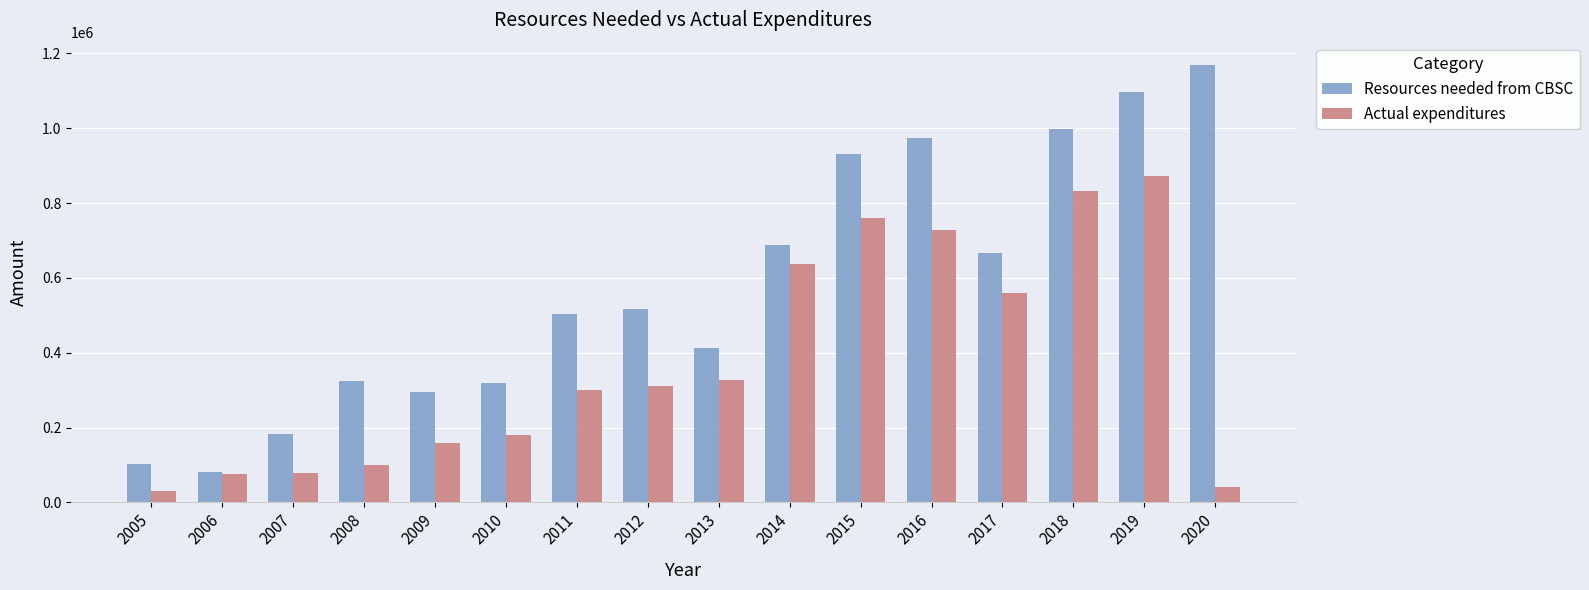

What is the total value across all series at 2014?

1323708.0